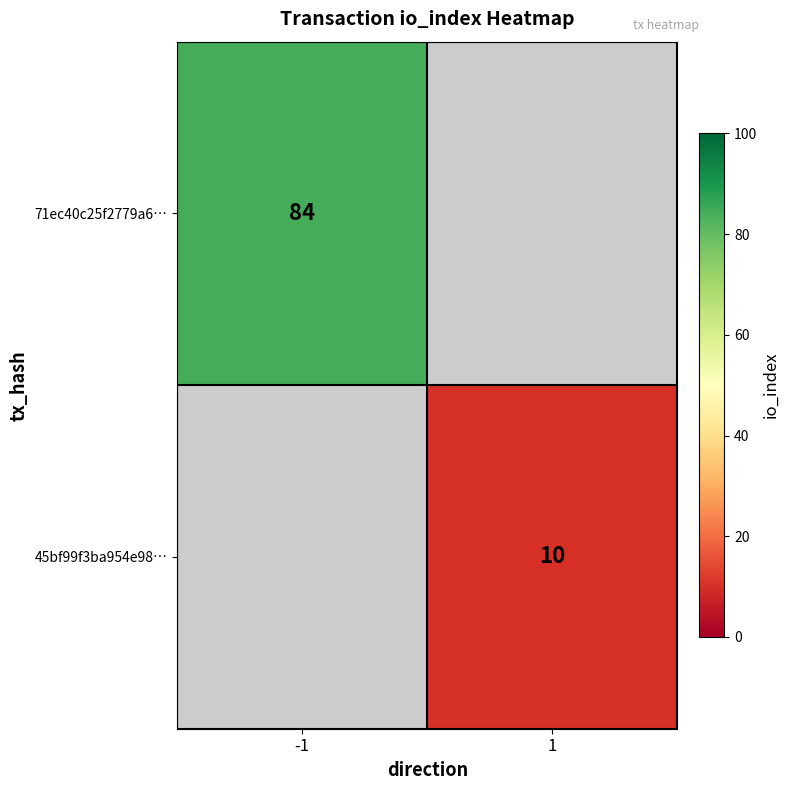

The value of 45bf99f3ba954e98… at 1 is 7. True or false?

False